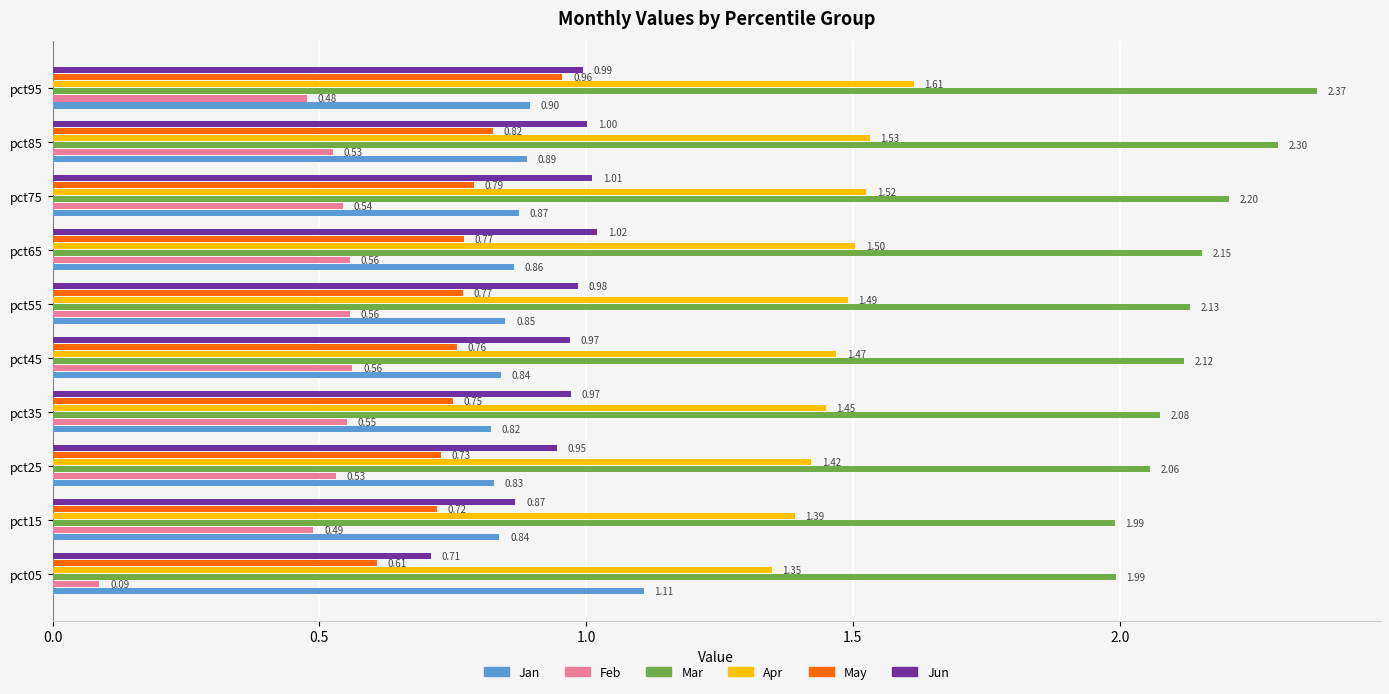

What is the average value of the Jan series?

0.9